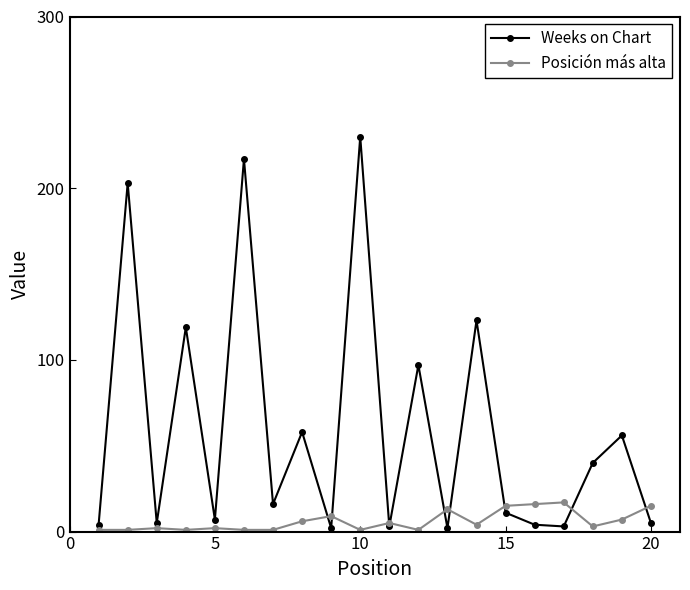

At how many categories does at least one series exceed 46?

8